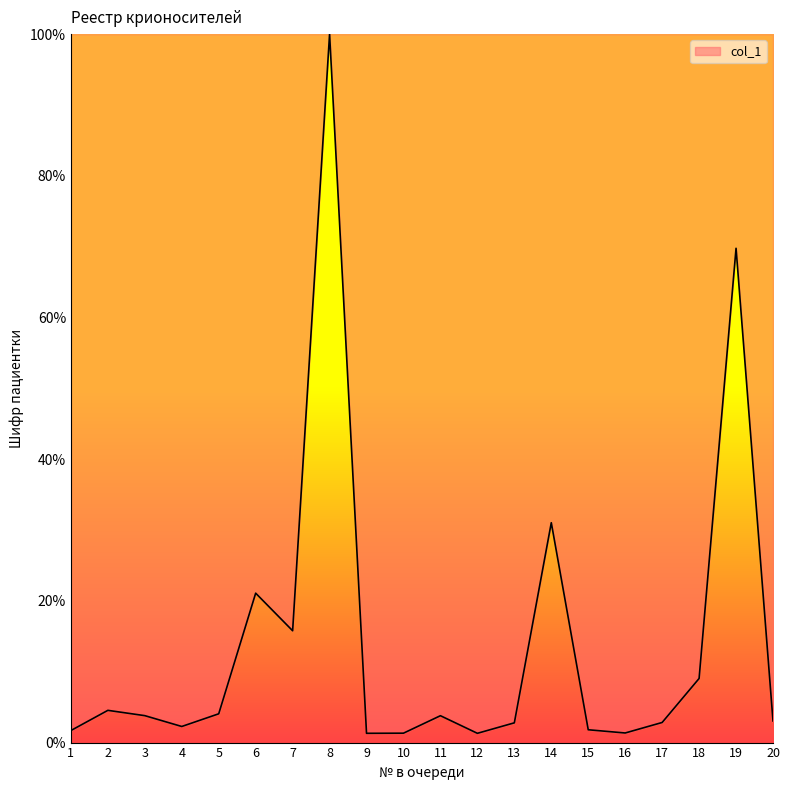

Which has a higher value, 5 or 15?

5